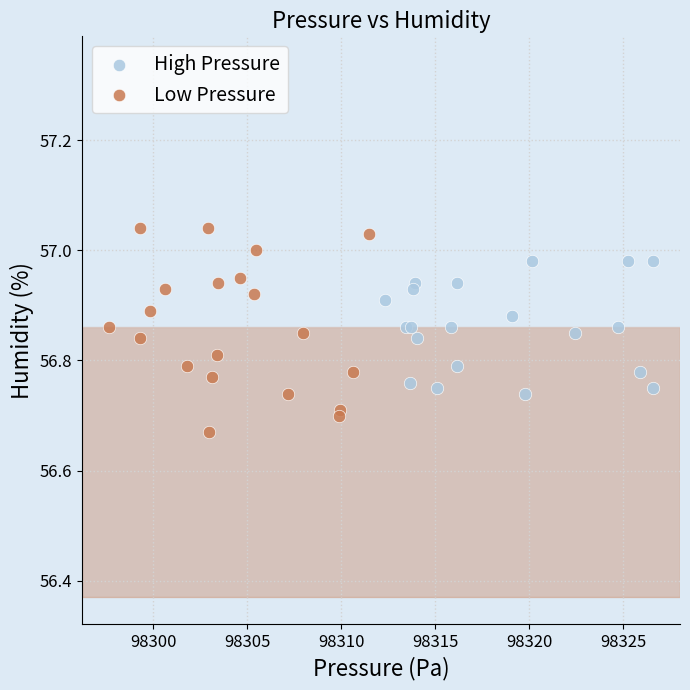

Which series contains the highest Y value?

Low Pressure